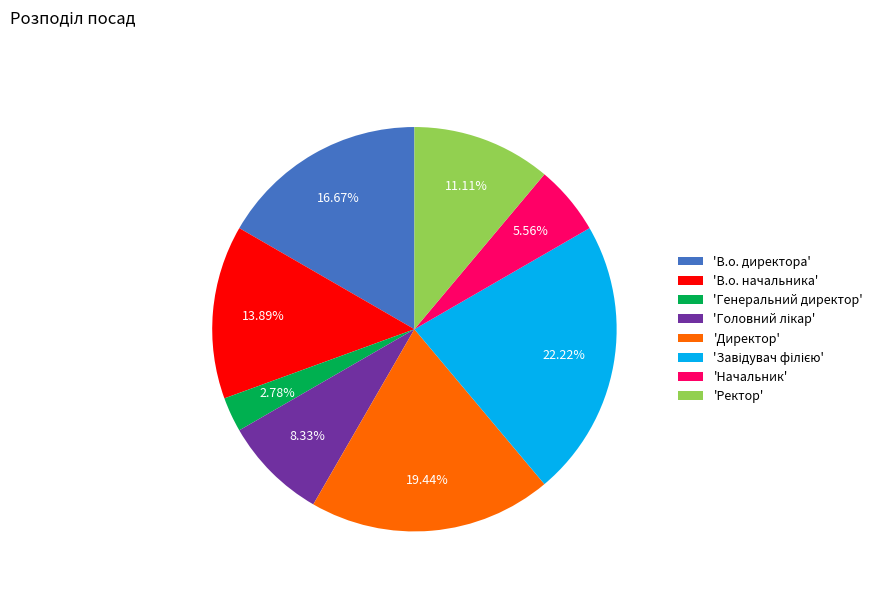

Count the number of slices in the pie.

8